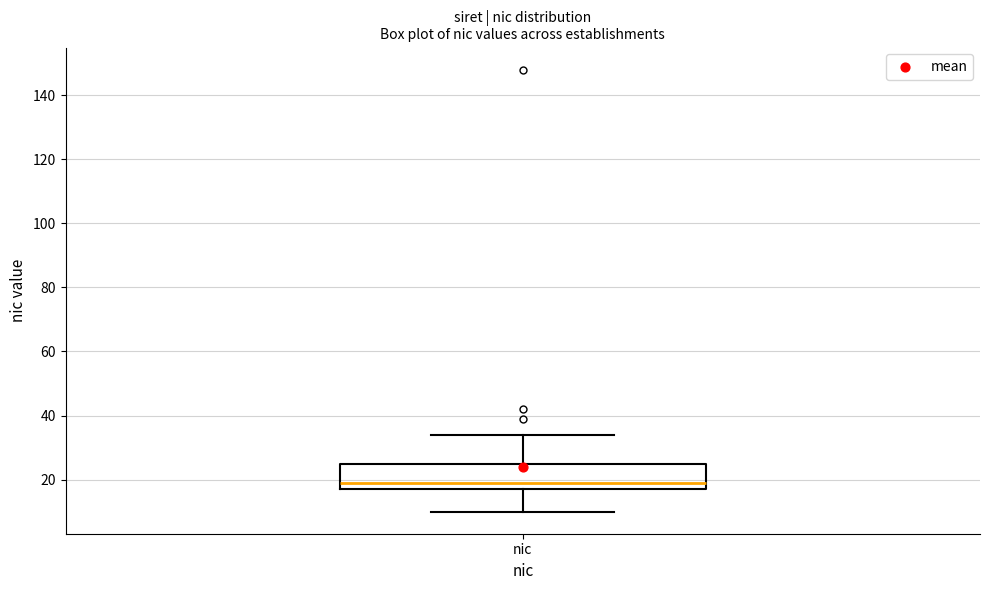

Transcribe this box plot: give where the median line is, the range the box spans, and where the two whiskers end, as read against the y-axis. The values are not printed on the chart, so give them approximately, as read against the axis.

median 20, box 18 to 26, whiskers 10 to 34